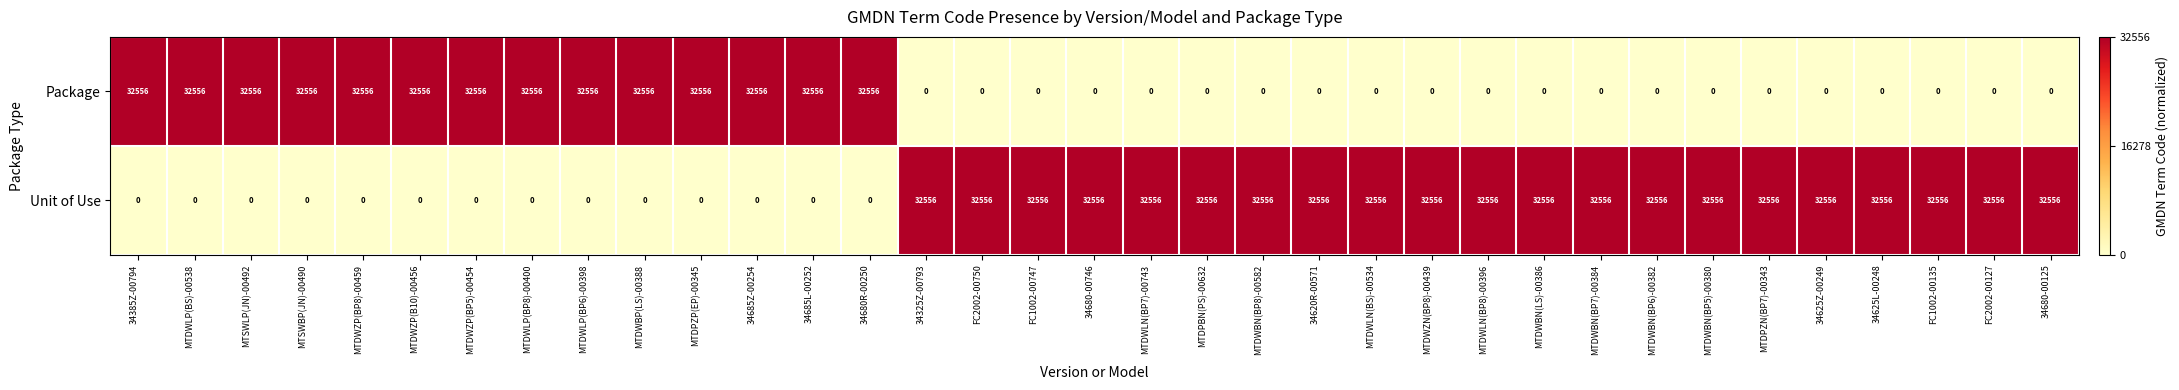

What is the total value across all series at 34685L-00252?

32556